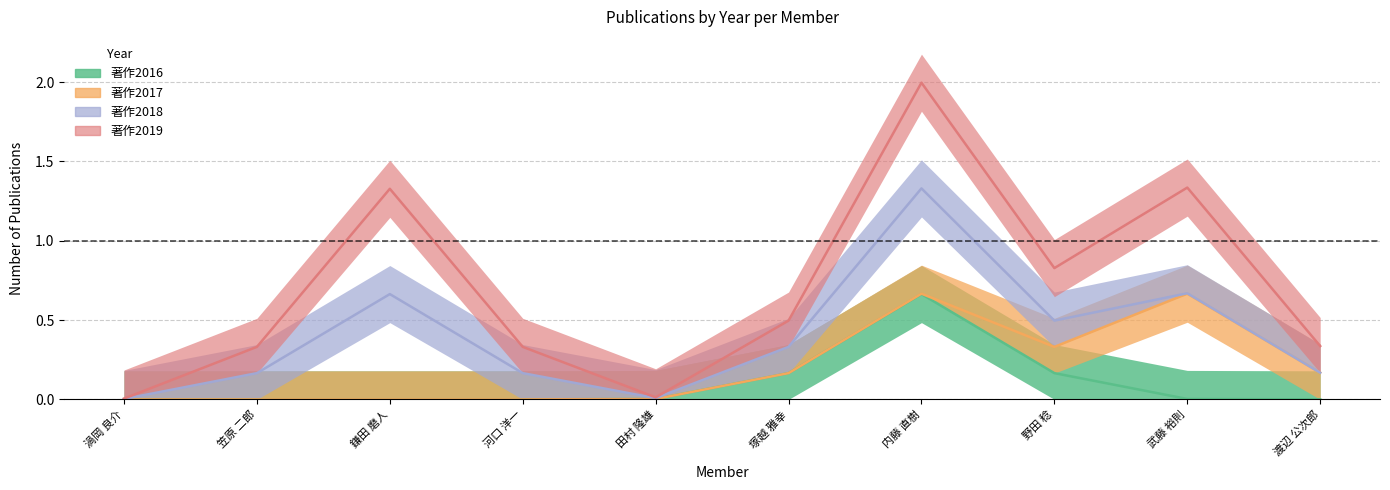

Which category has the lowest value in the 著作2017 series?

渦岡 良介